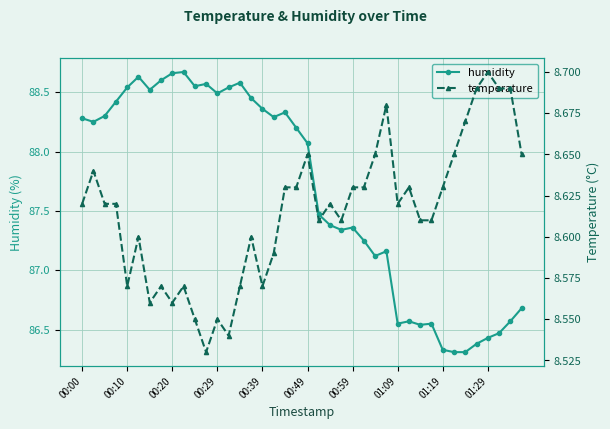

True or false: humidity has more than 1 interior local peaks.

True